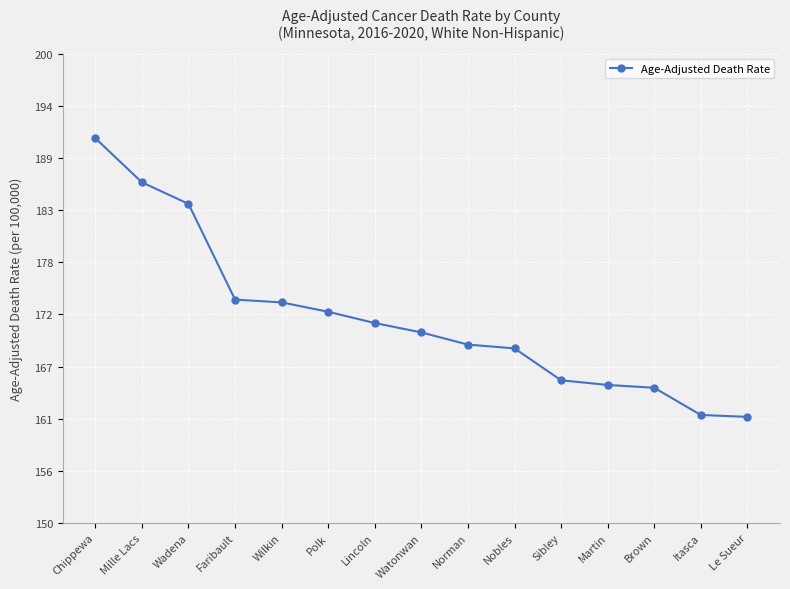

At which label does the data first exceed 170?

Chippewa